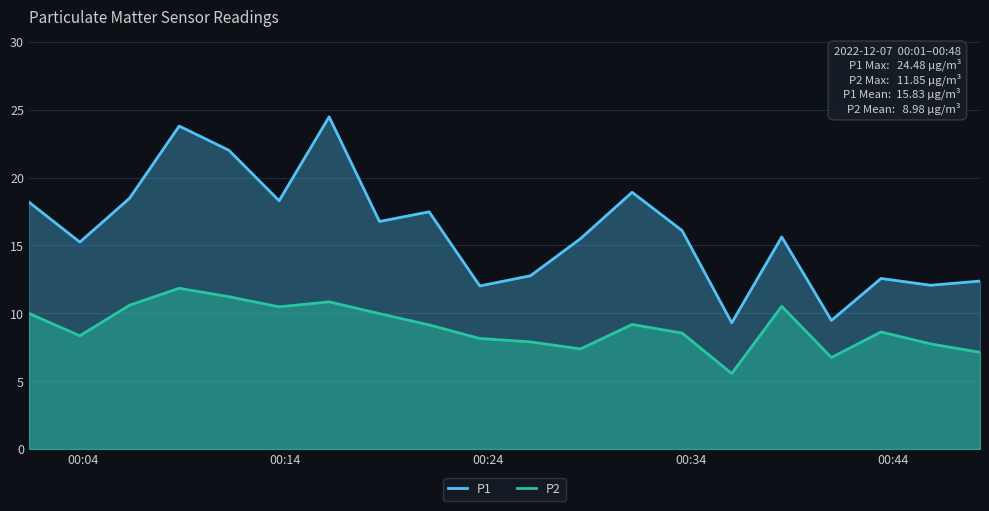

What is the value of the P1 point at the 8th from the left?

16.8